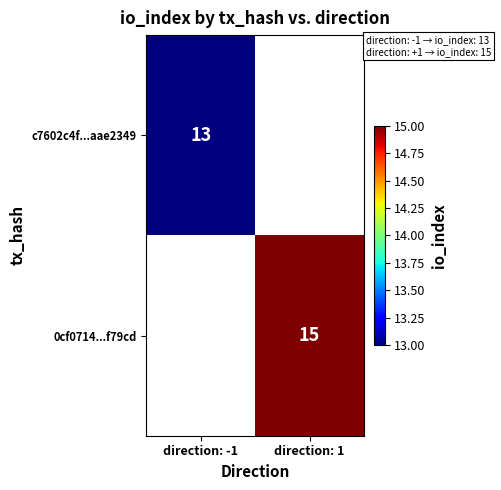

The value of 0cf0714...f79cd at direction: 1 is 15. True or false?

True